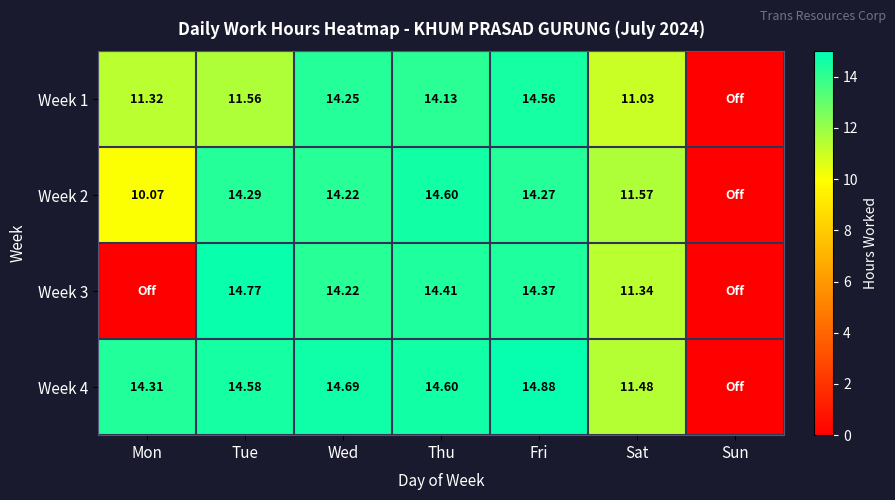

Which series changed the most between Tue and Thu?

Week 1